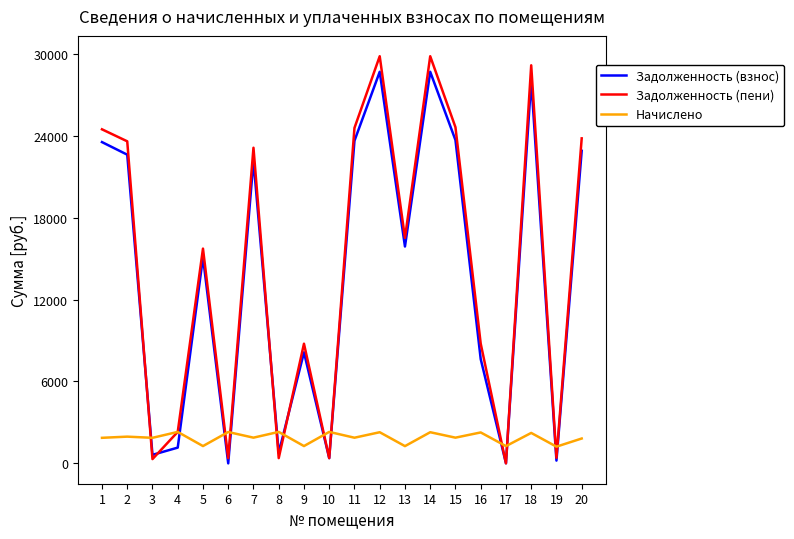

What is the spread (max minus min) of values at 7?

21241.2